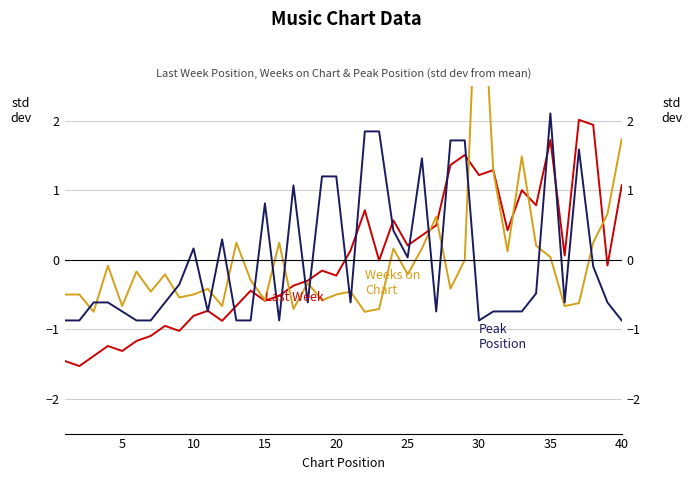

What is the maximum value for Last Week?

2.0